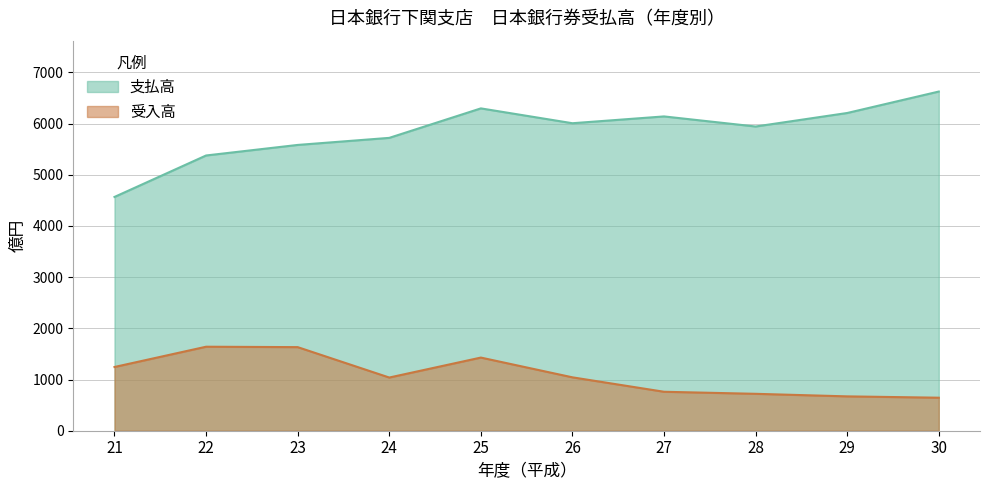

How many series are shown in this chart?

2